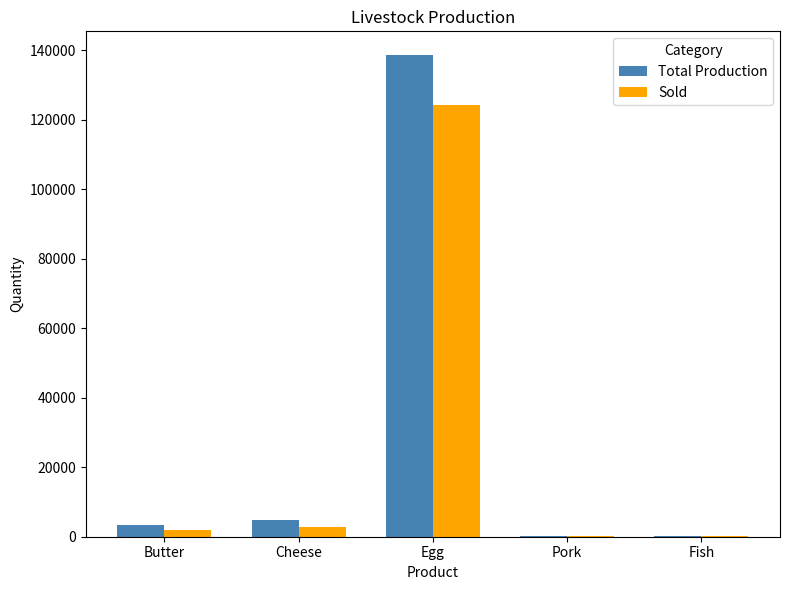

What are all the series names shown in the legend?

Total Production, Sold